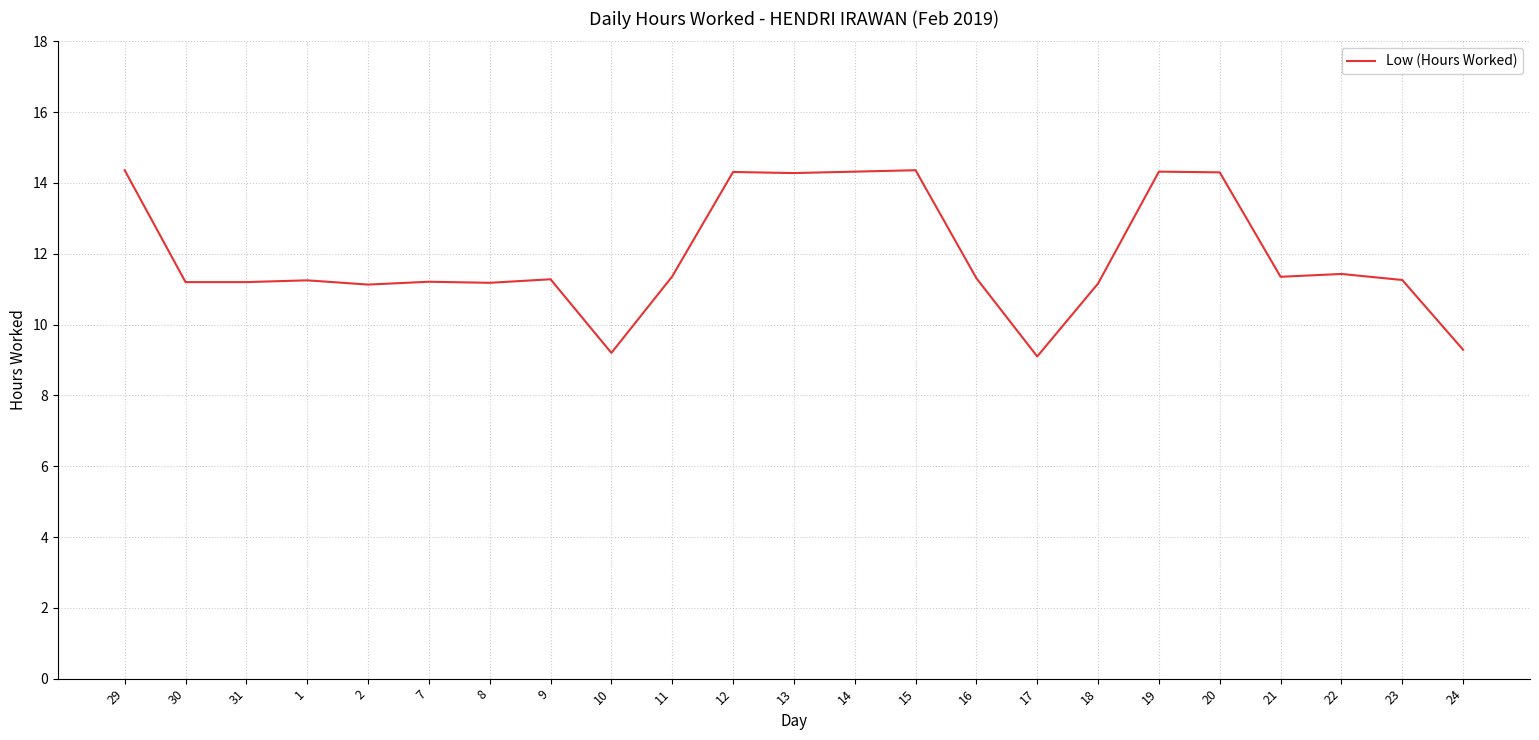

What is the sum of the values at 17 and 9?

20.4